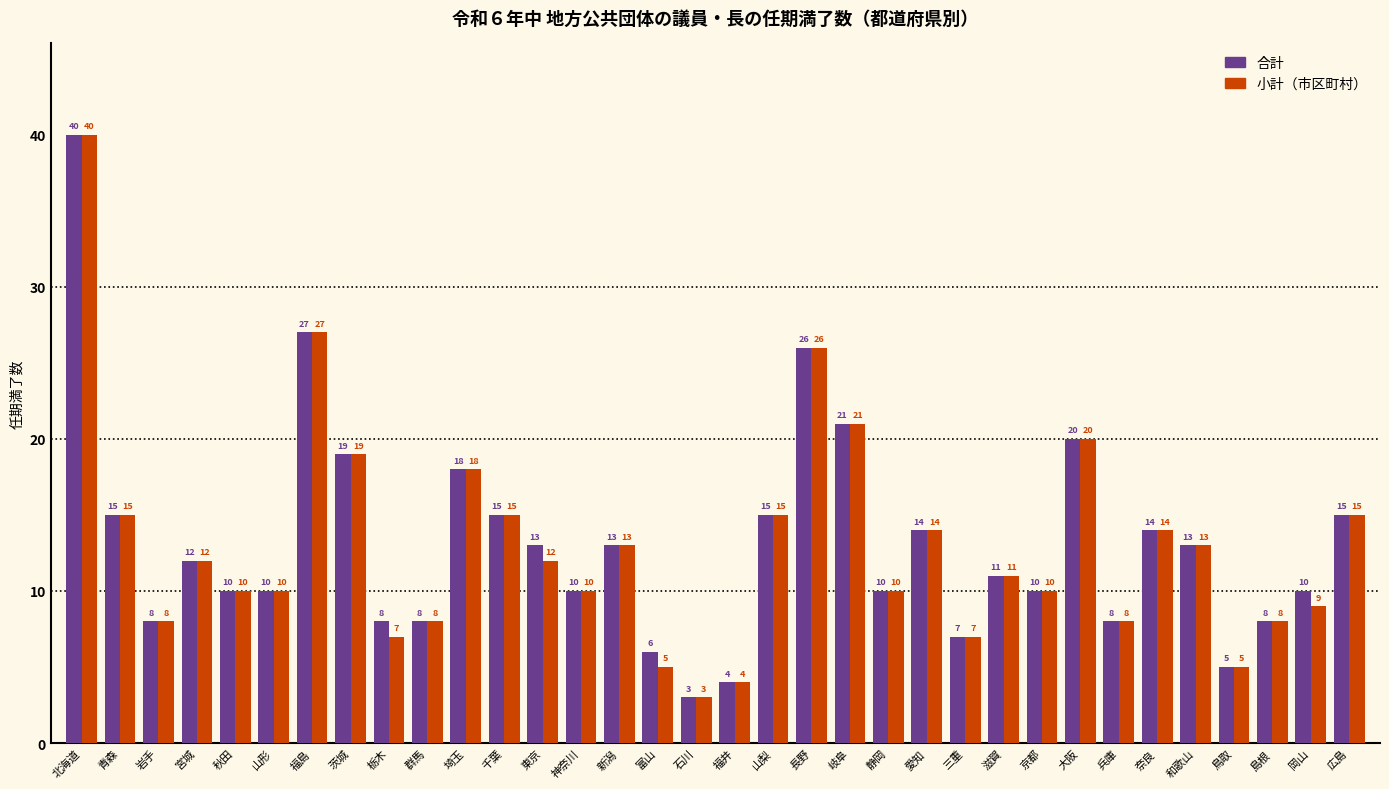

What is the total value across all series at 福島?

54